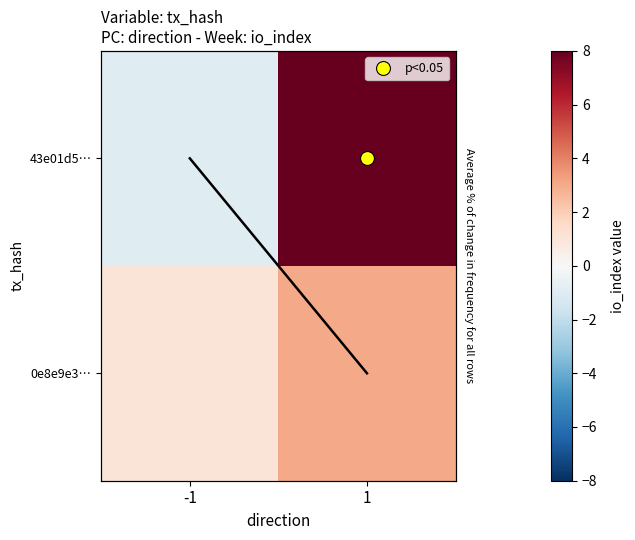

List the series in order of their peak value, lowest first.

0e8e9e3…, 43e01d5…